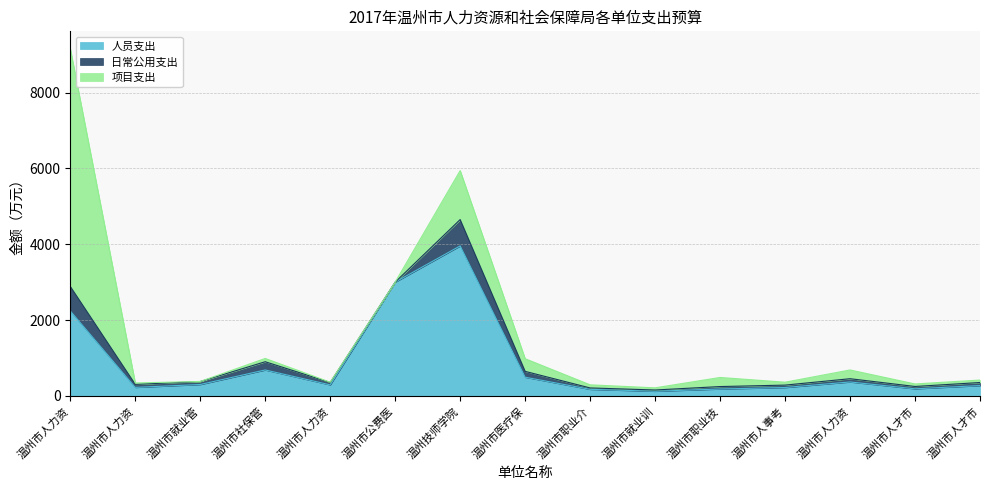

True or false: 人员支出 has a value of 146.4 at 温州市就业管理服务局.

False